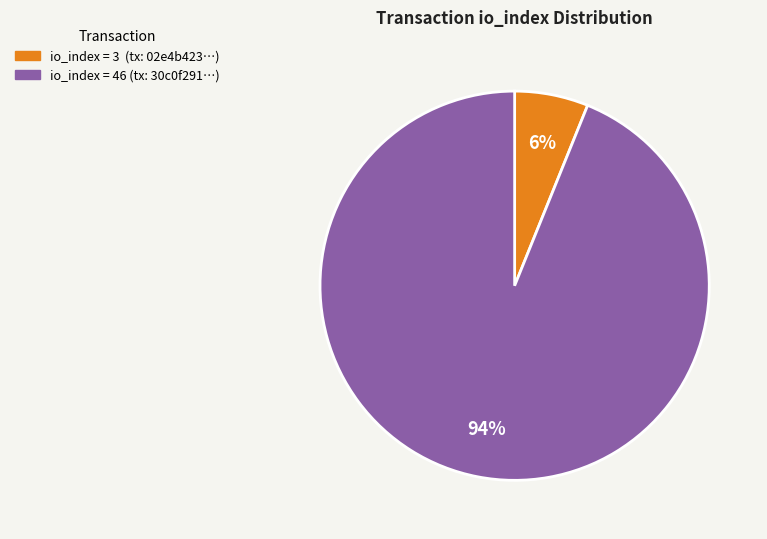

To the nearest percent, what is the average slice percentage?

50%